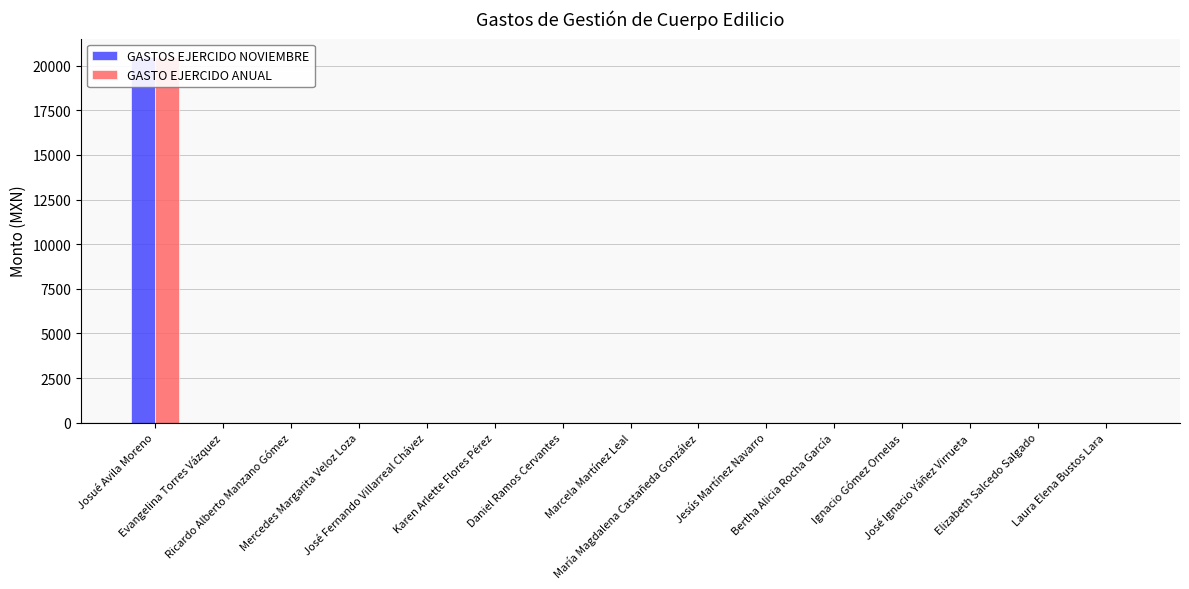

What is the average value of the GASTO EJERCIDO ANUAL series?

1367